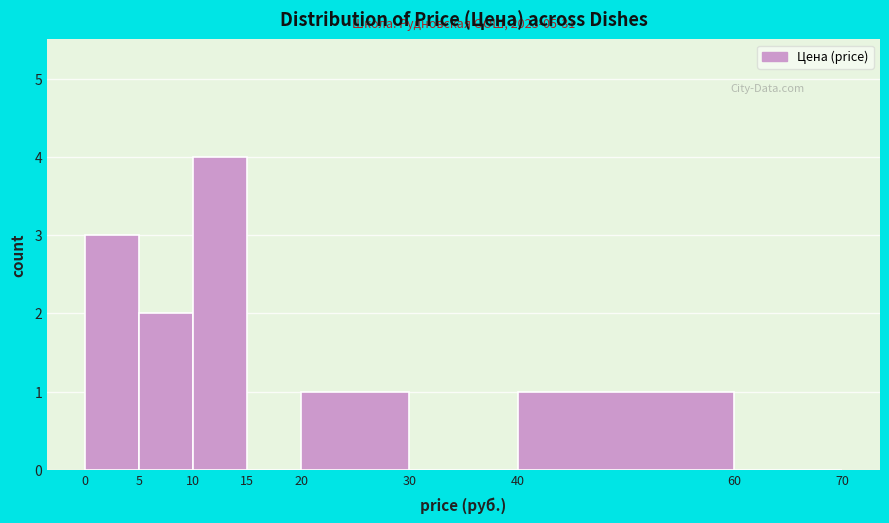

Which range on the x-axis has the tallest bar?

10 to 15